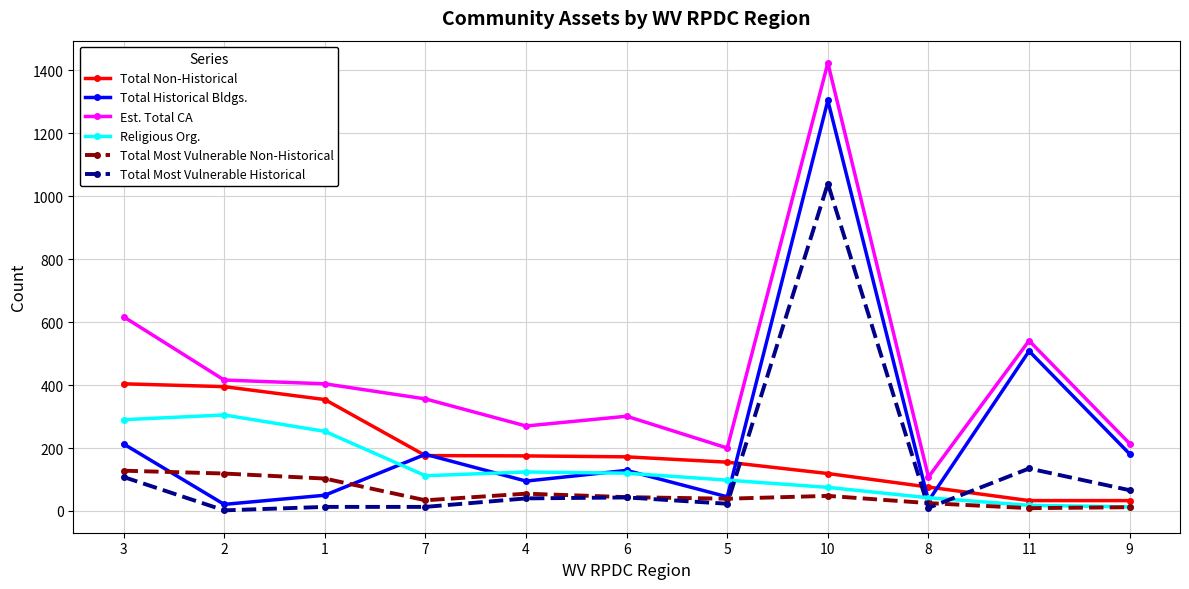

How many data points does each series have?

11